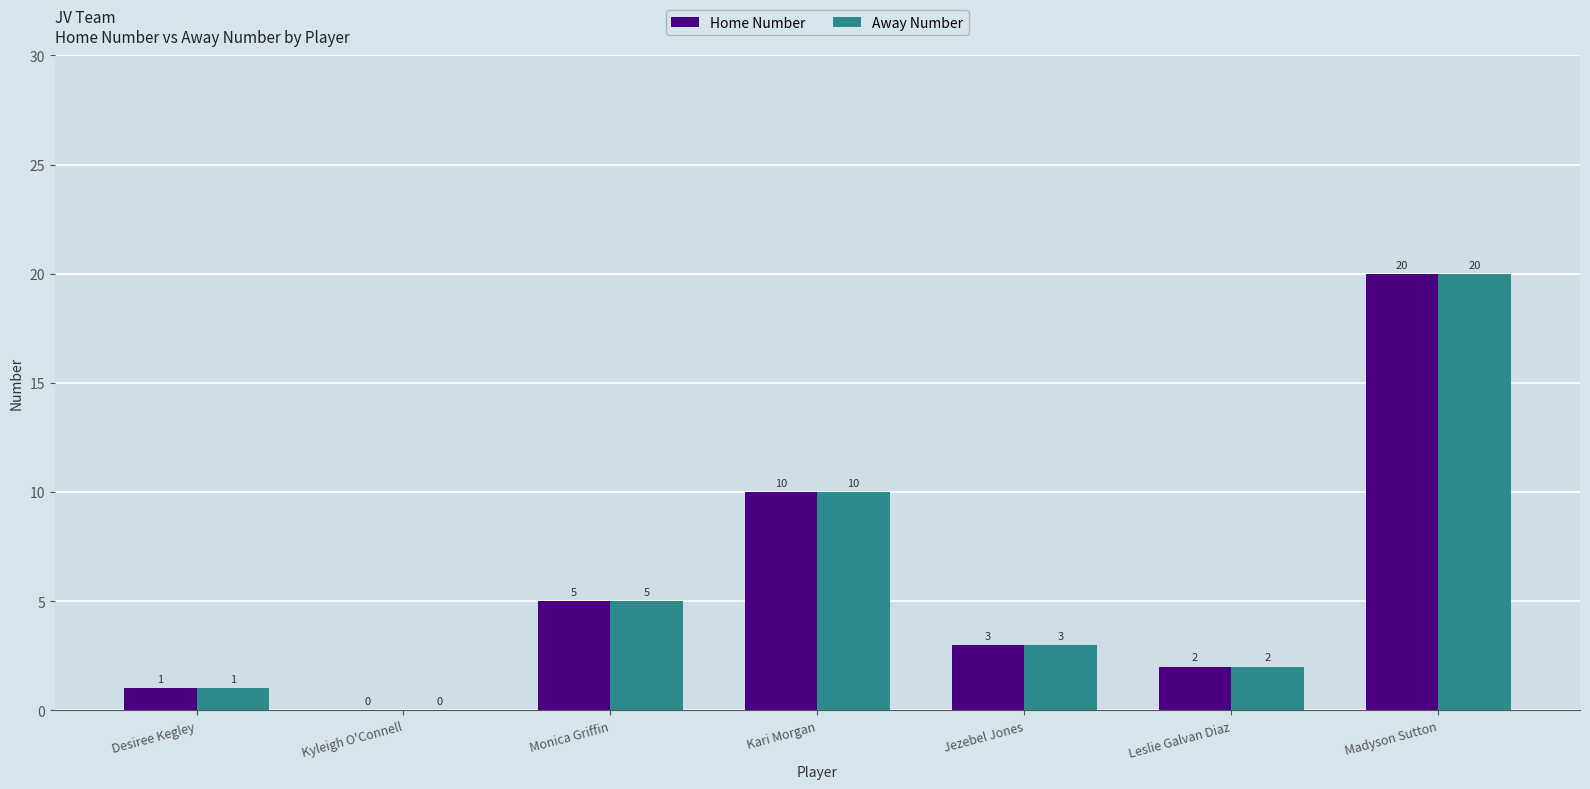

Is the value of Home Number at Leslie Galvan Diaz greater than the value of Away Number at Madyson Sutton?

No